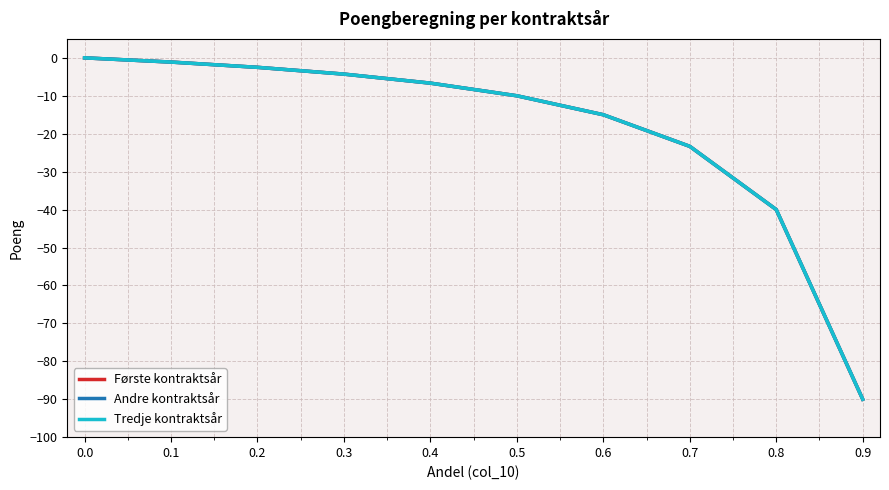

True or false: Andre kontraktsår and Første kontraktsår cross at least once.

False